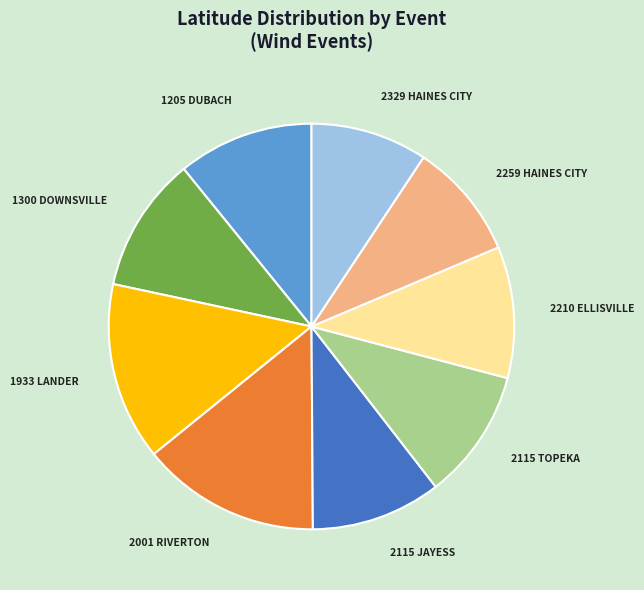

Is it true that 2115 TOPEKA is 10% of the pie?

True